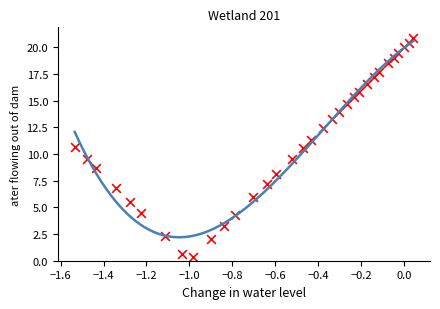

What is the range of Y values (max minus min)?

20.5